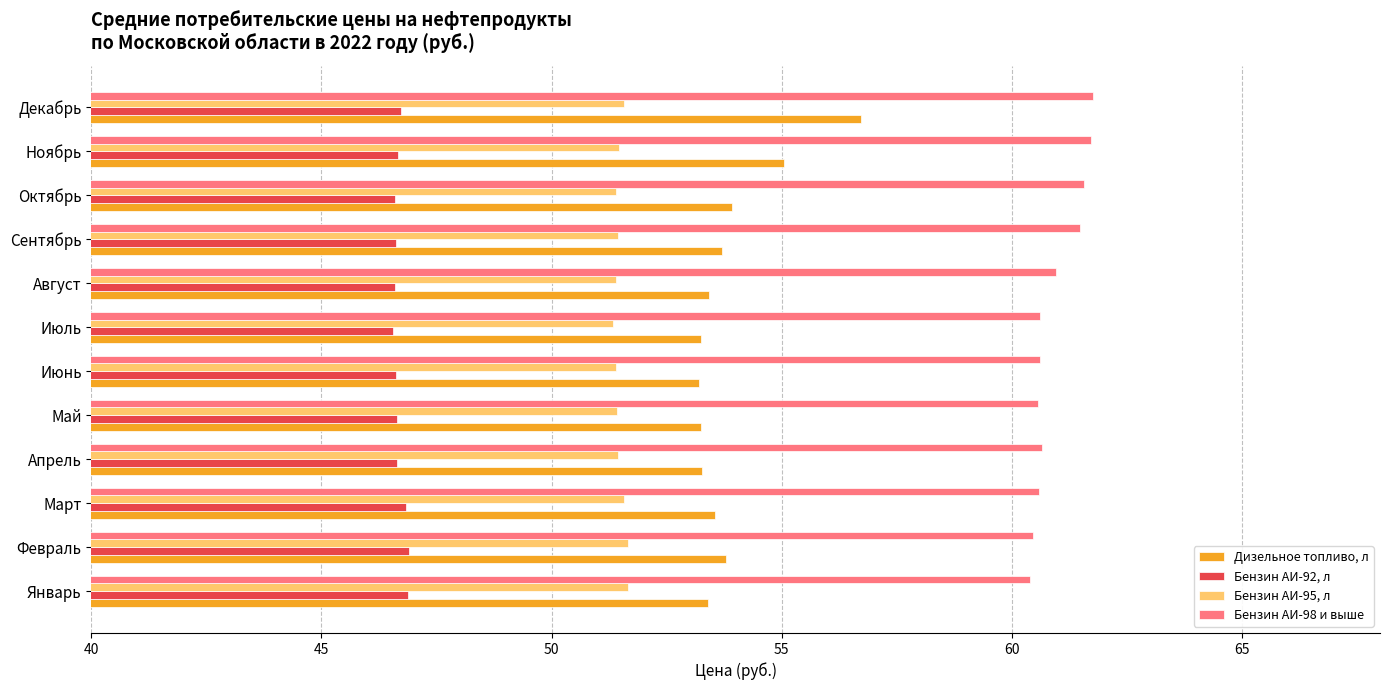

What is the highest value of the Бензин АИ-92, л series?

46.9